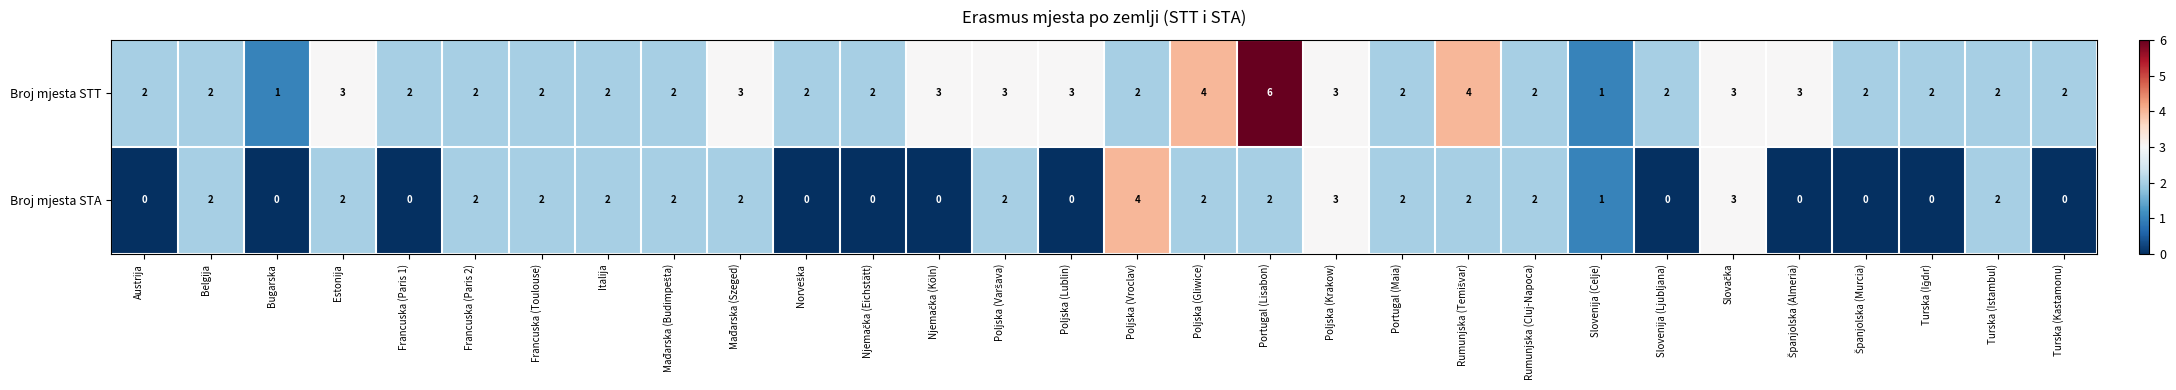

Count the Broj mjesta STA values in the range 0 to 2.

27